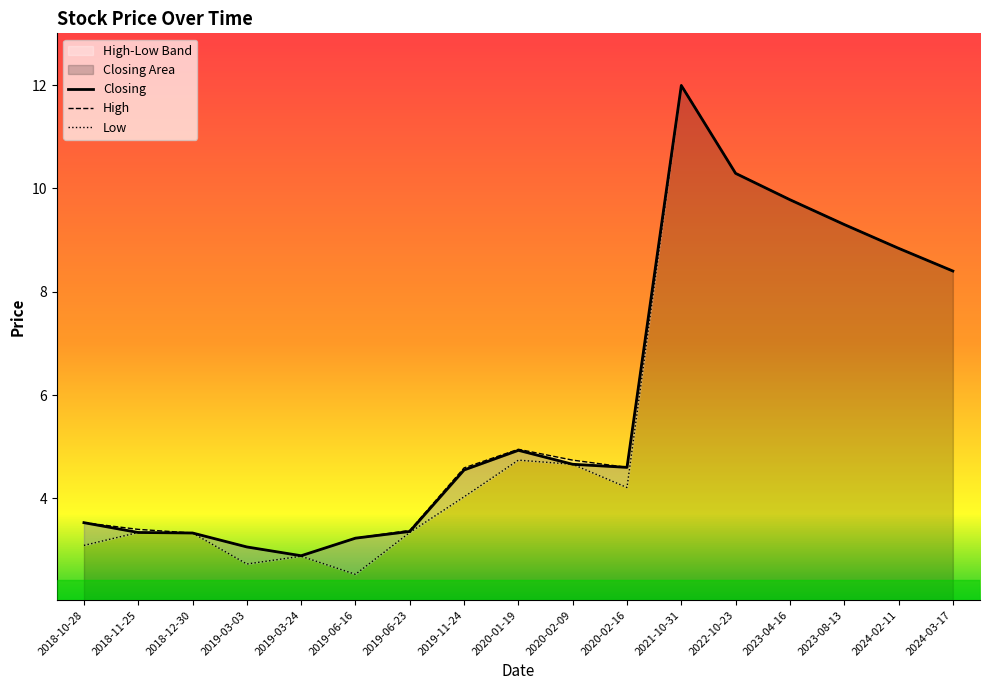

True or false: Low and Closing cross at least once.

False